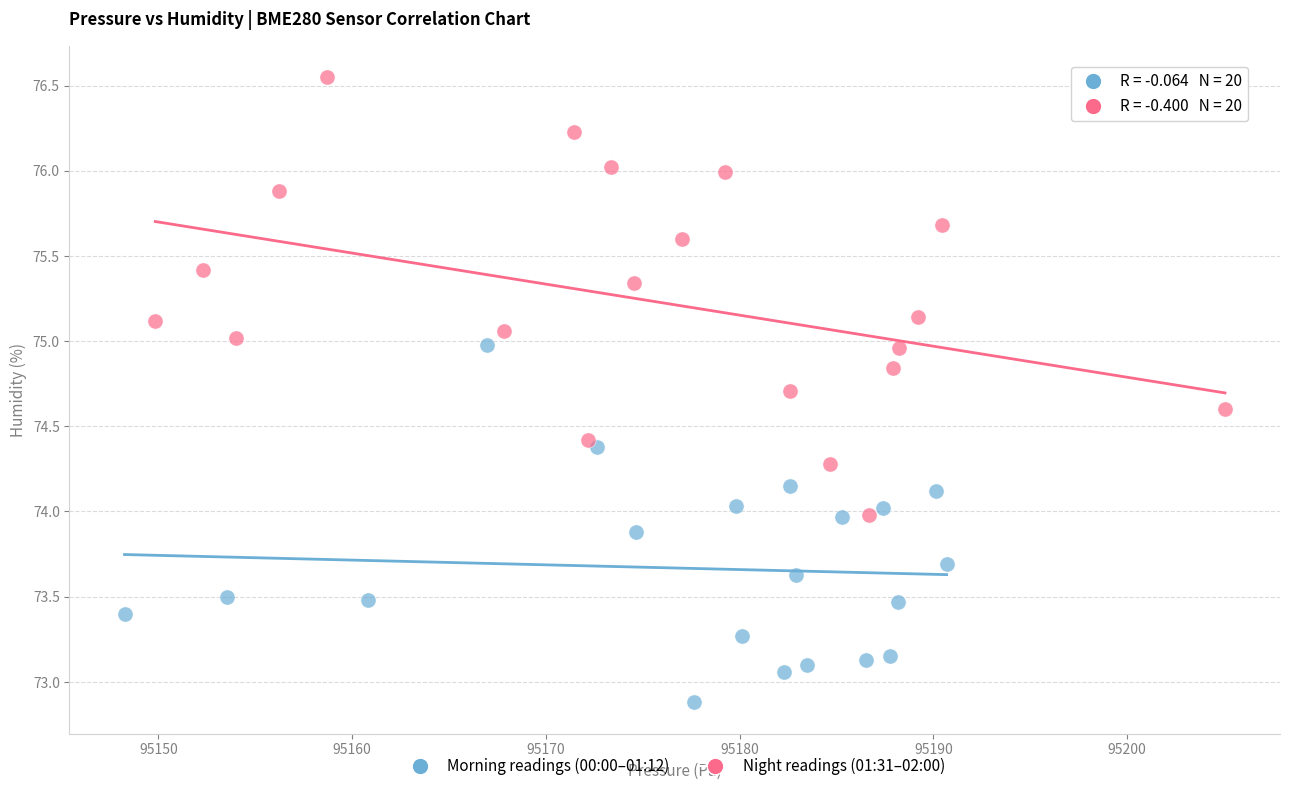

Which series contains the highest Y value?

Night readings (01:31–02:00)